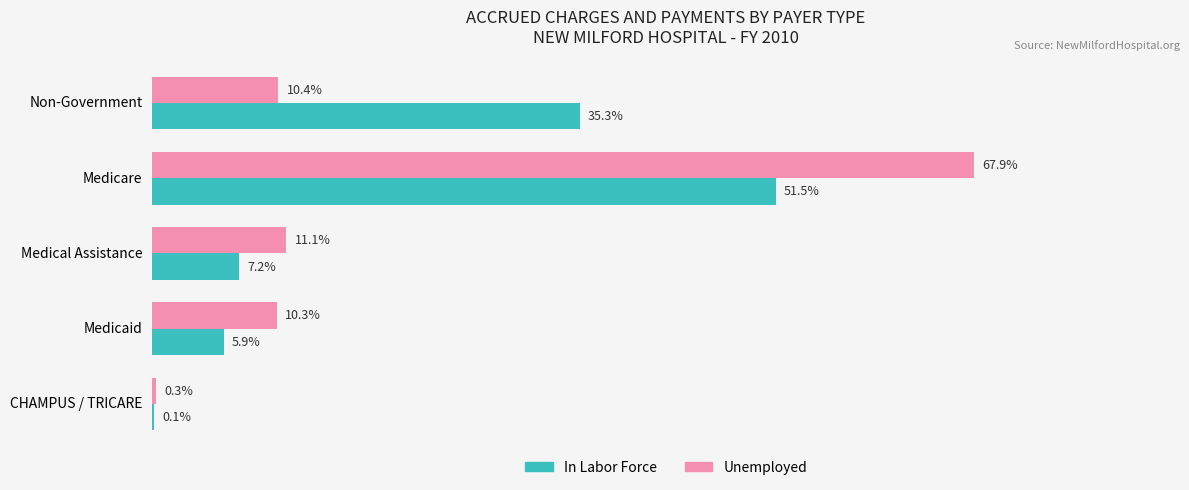

At which category is the sum across all series the highest?

Medicare